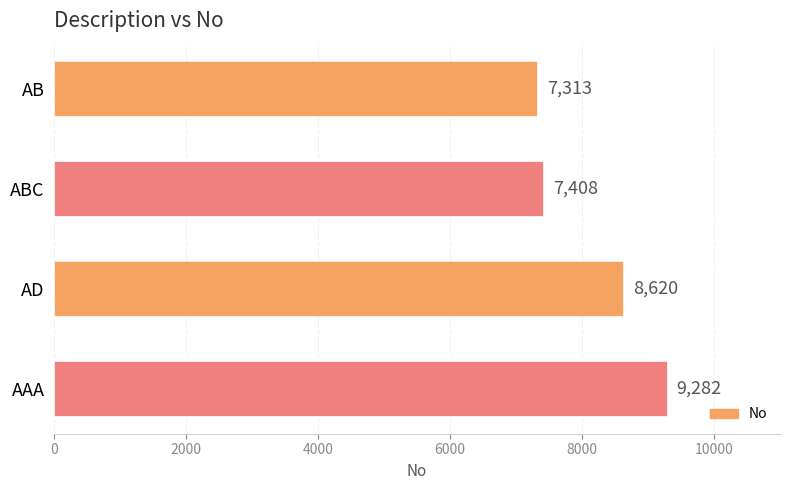

What is the difference between the maximum and second lowest values?

1874